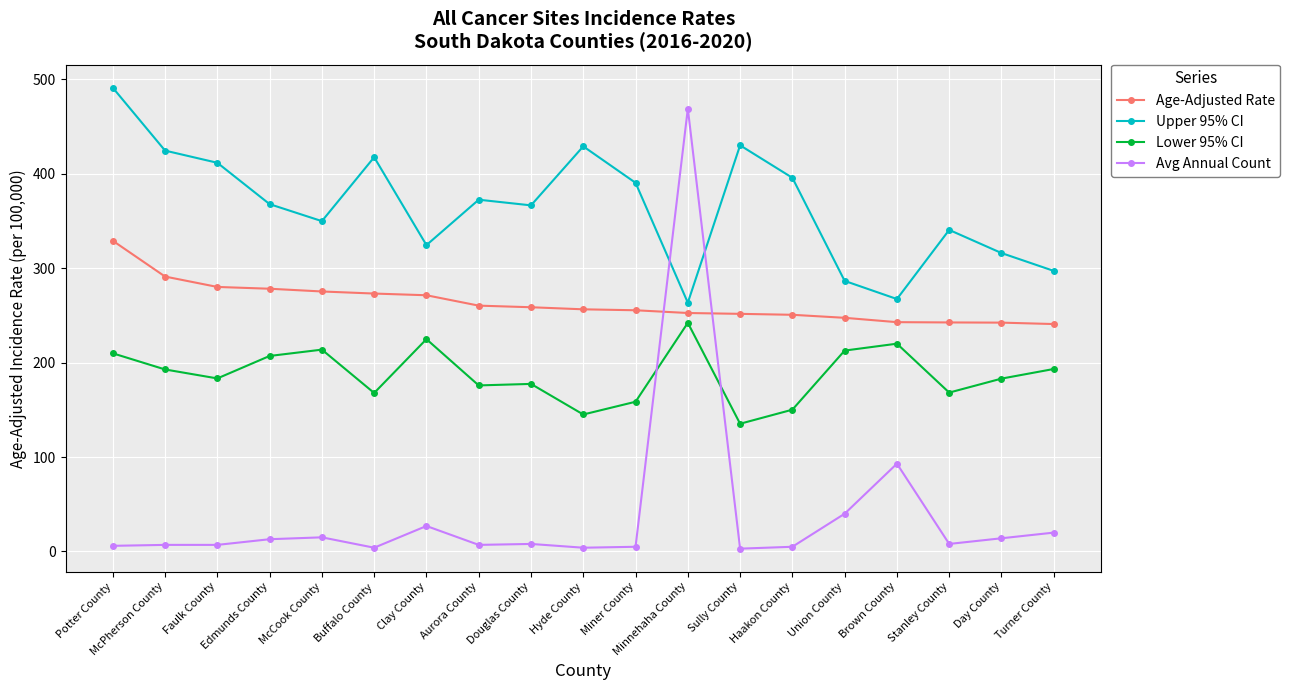

Read the Age-Adjusted Rate value at Minnehaha County.

252.6